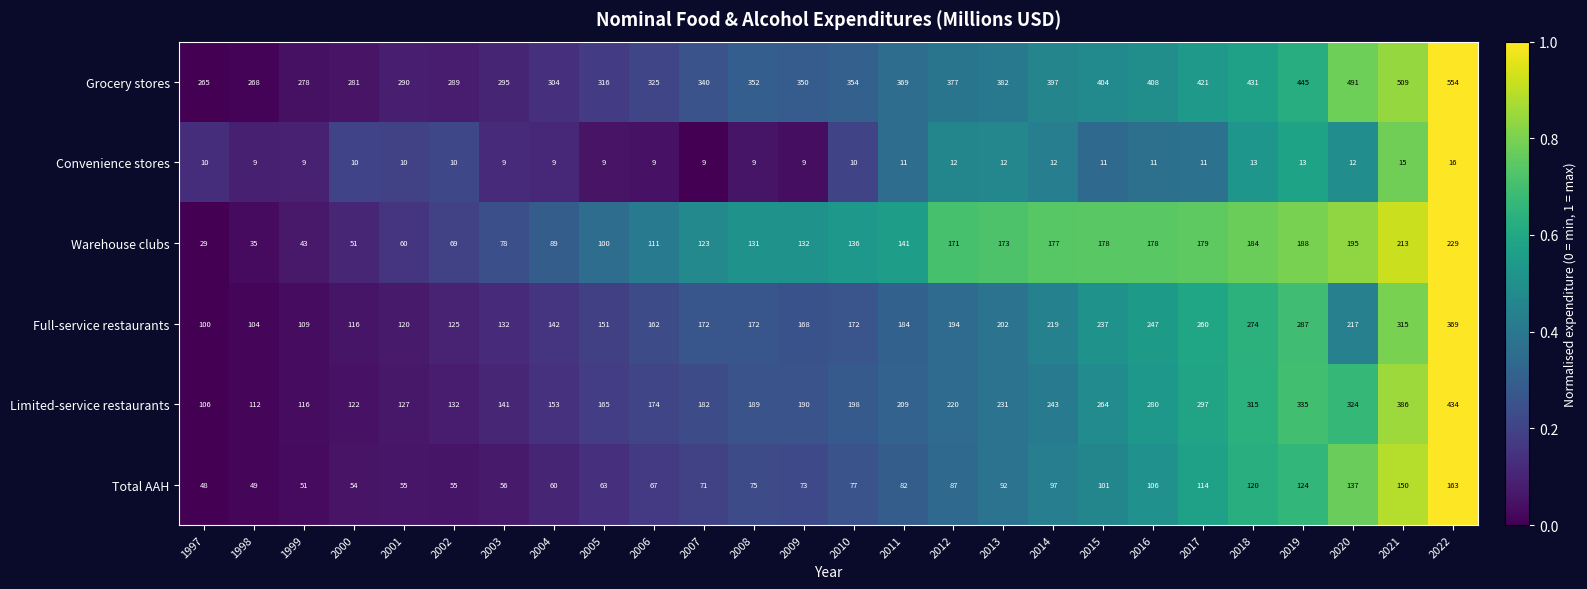

What is the sum of all Total AAH values?

2227